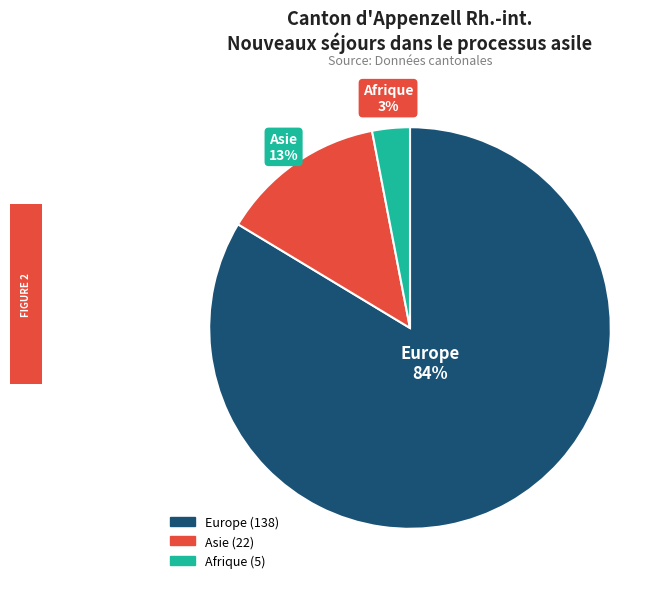

To the nearest percent, what portion does Afrique represent?

3%